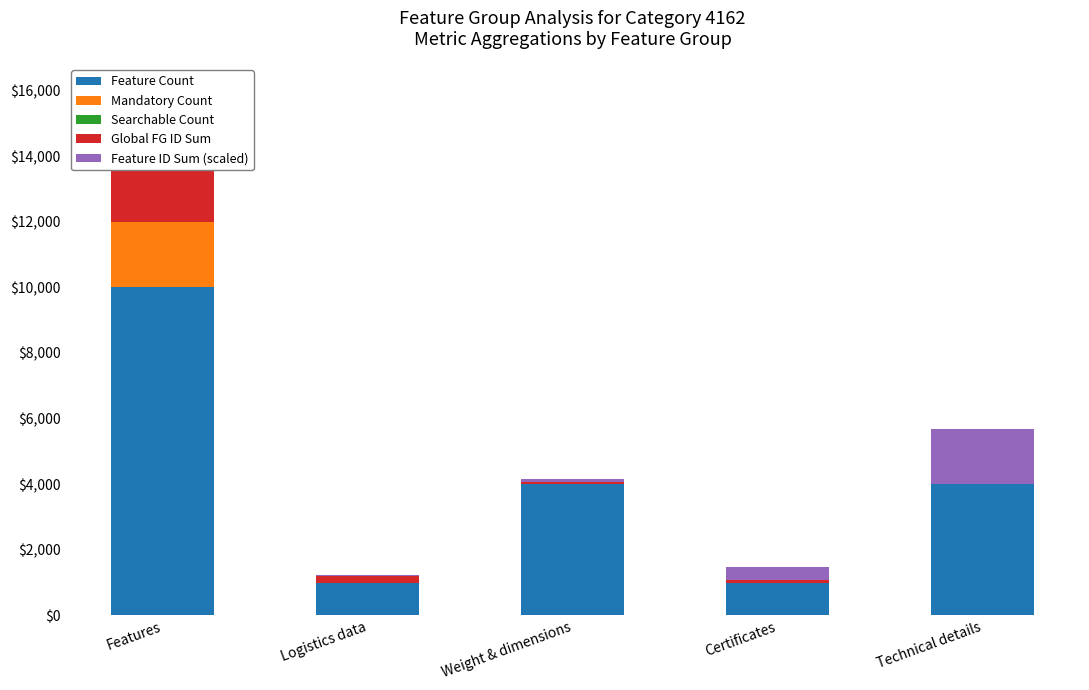

What is the total value across all series at Weight & dimensions?

4157.4